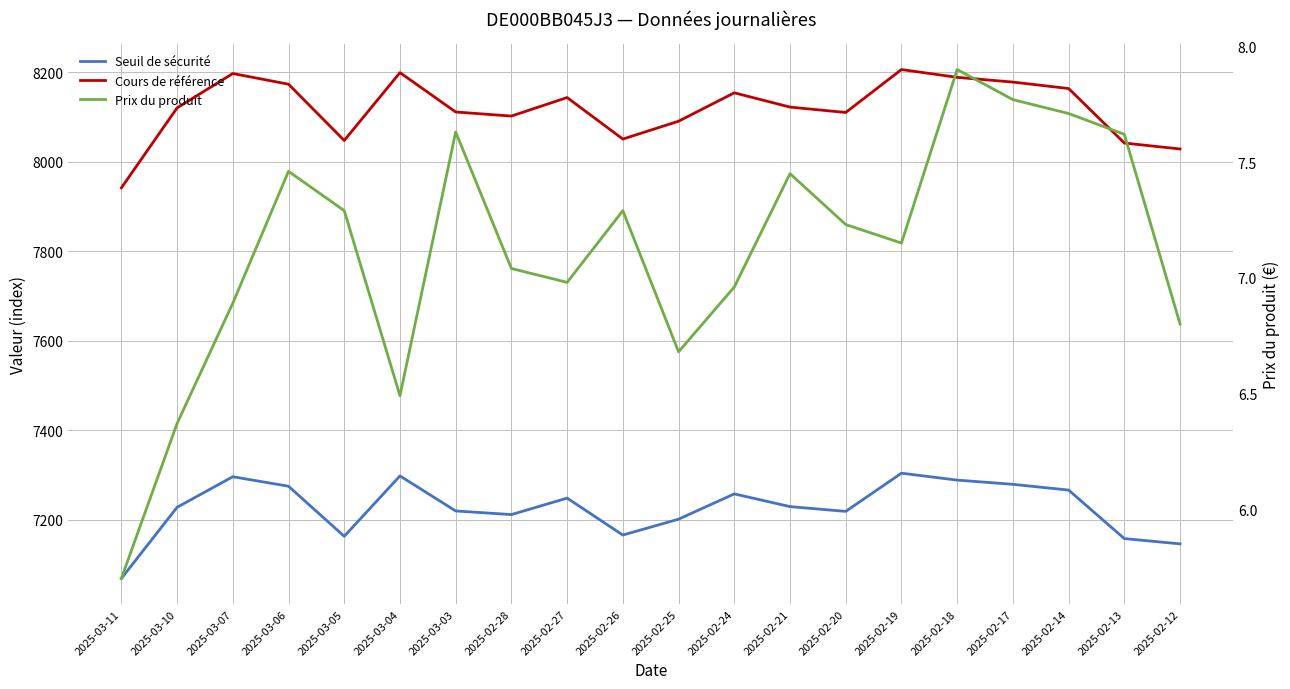

How many values in the Cours de référence series exceed 8122?

10